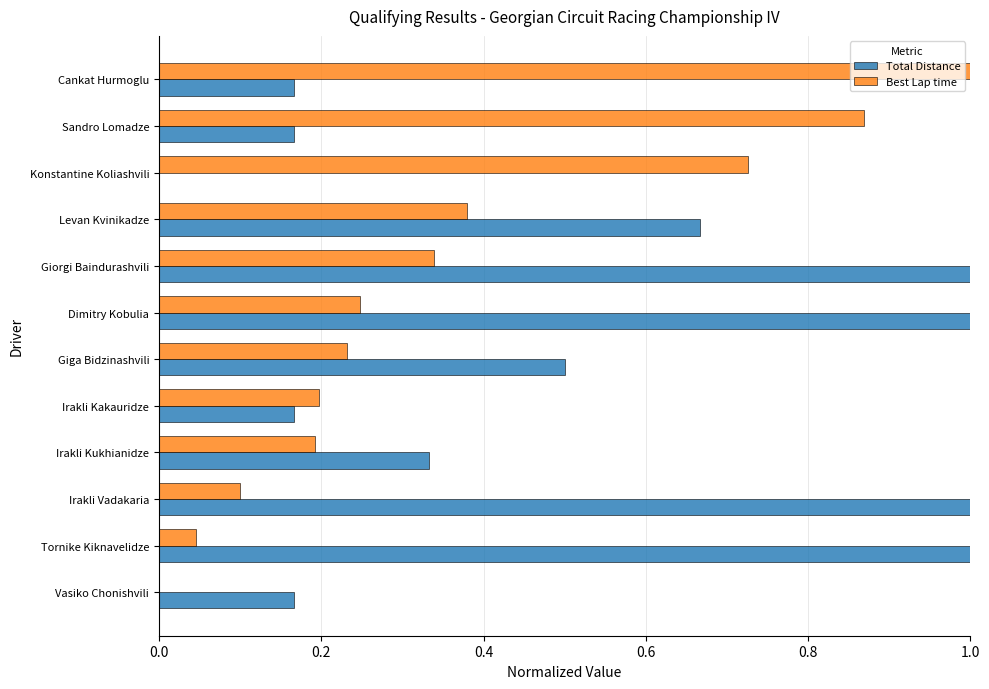

Which series has the largest total across all categories?

Total Distance